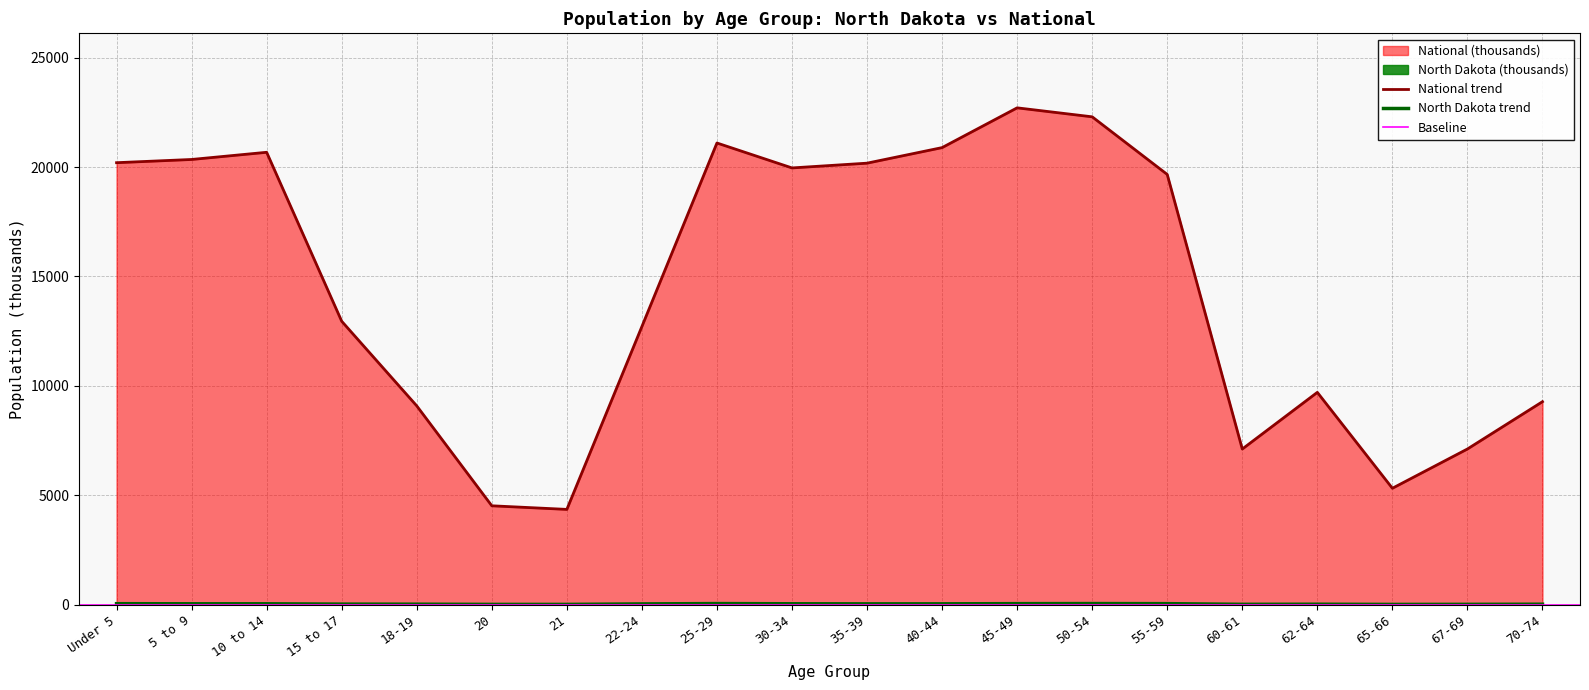

Reading left to right, list all the values displayed in this chart.

North Dakota: 44.6	40.1	39.8	25.4	22.1	12.5	12.0	34.5	49.6	40.9	37.1	38.2	46.4	50.3	45.9	15.6	20.3	11.3	14.7	20.8
National: 20201.4	20348.7	20677.2	12954.3	9086.1	4519.1	4354.3	12712.6	21101.8	19962.1	20179.6	20891.0	22708.6	22298.1	19664.8	7113.7	9704.2	5319.9	7115.4	9278.2